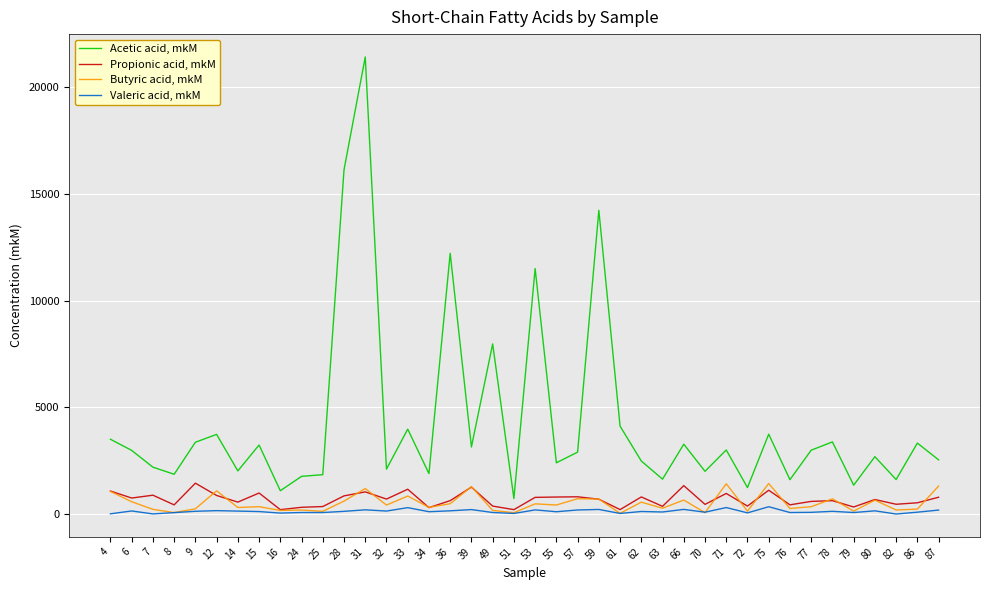

What is the highest value of the Acetic acid, mkM series?

21420